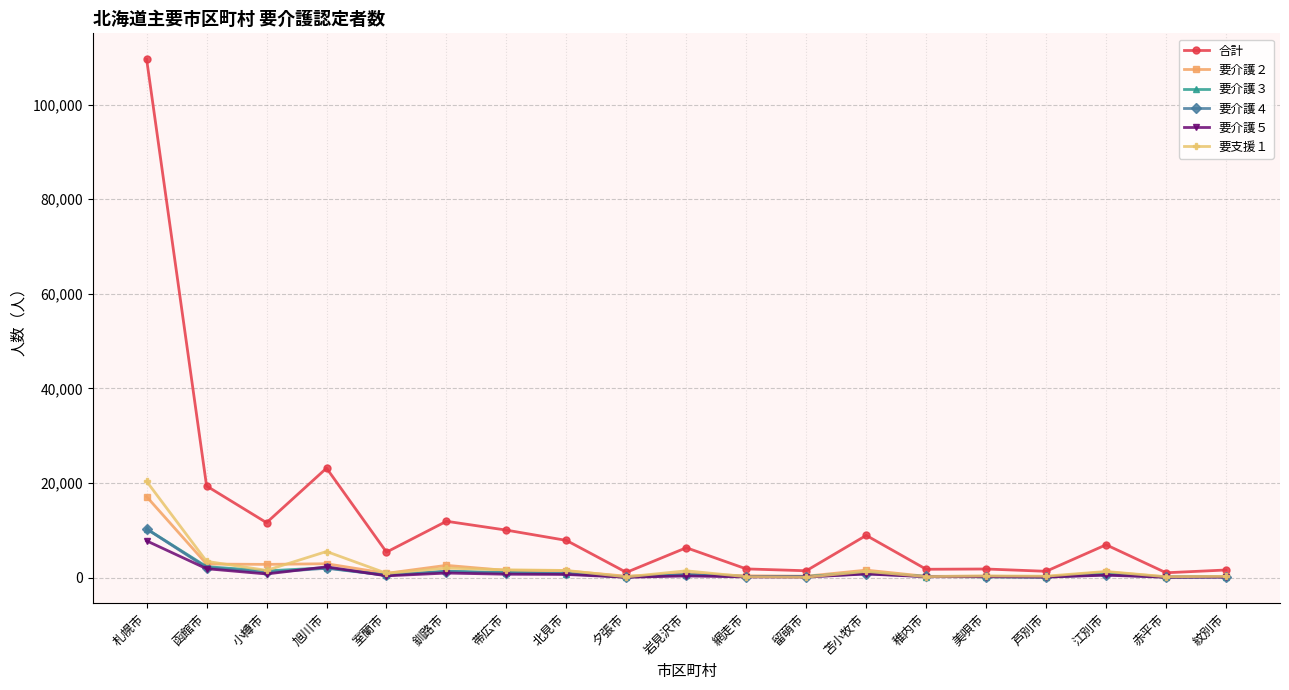

Which series has the largest range (max minus min)?

合計